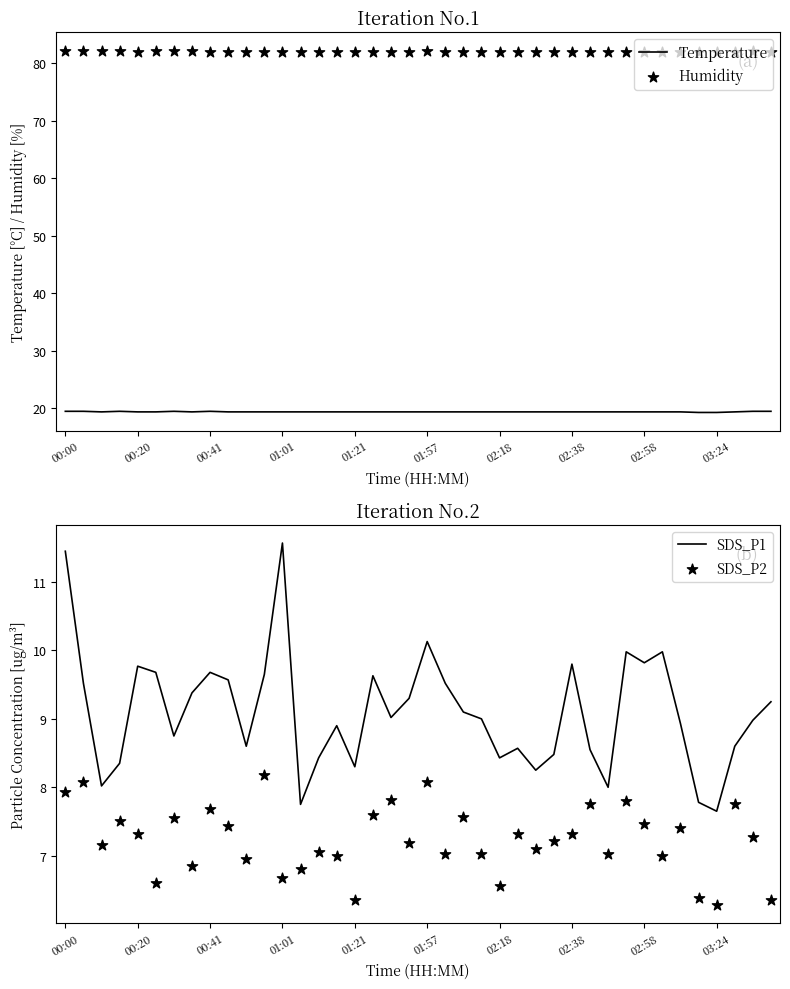

What are all the series names shown in the legend?

Temperature, Humidity, SDS_P1, SDS_P2